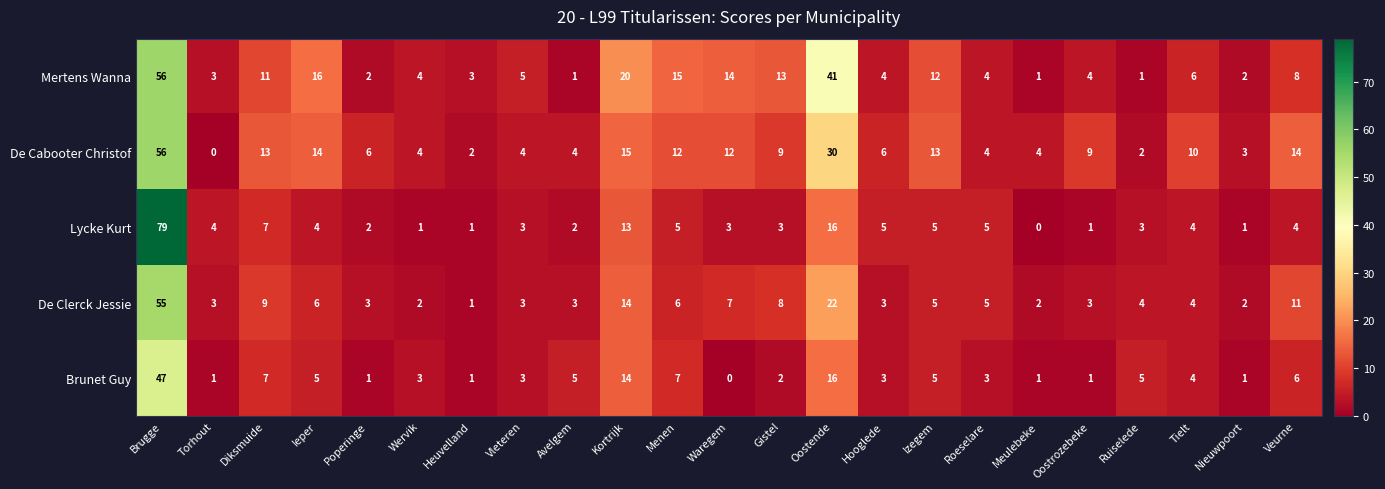

What is the difference between the maximum and minimum values in the Mertens Wanna series?

55